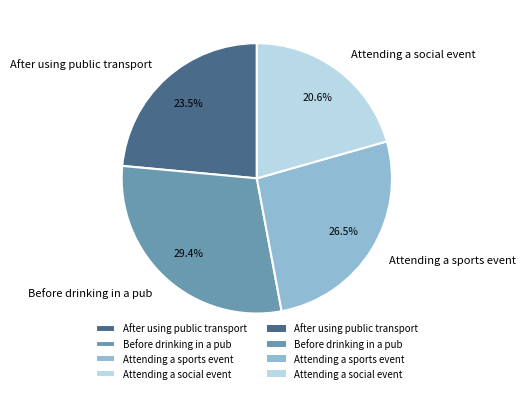

Is it true that Attending a social event is 29% of the pie?

False